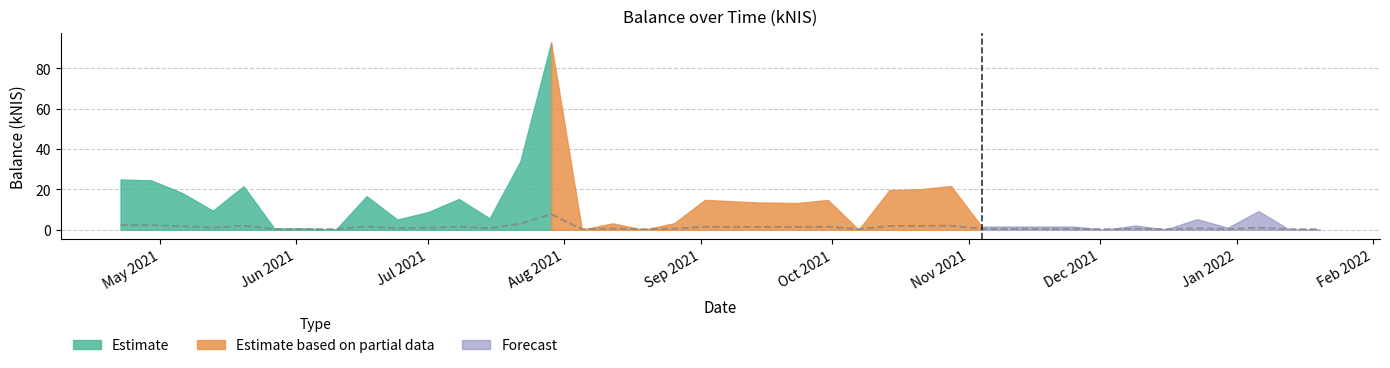

Where is the data nearest to the value 4?

2021-07-22